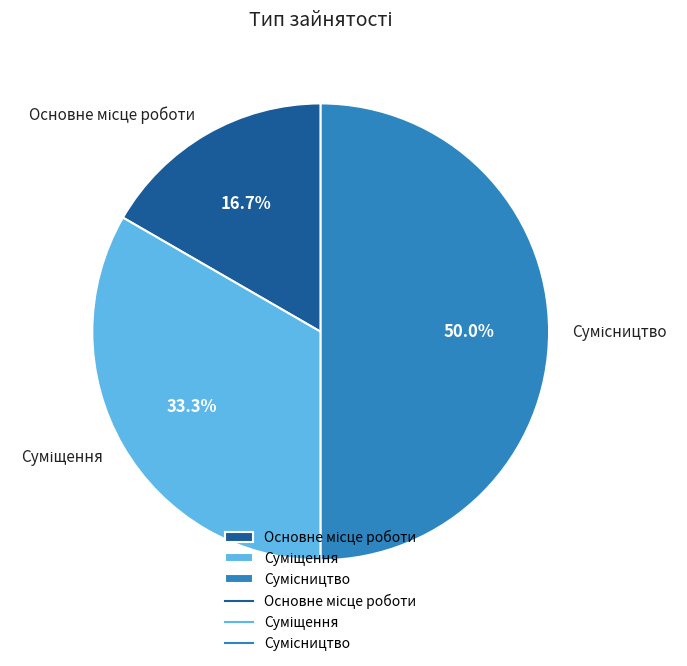

Count the number of slices in the pie.

3